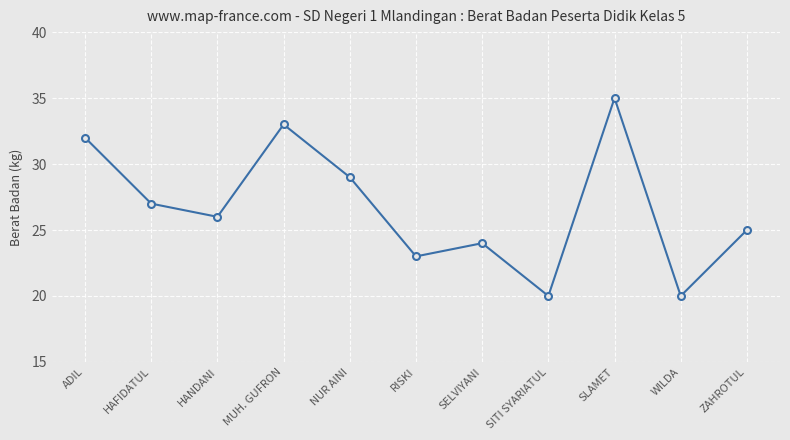

Is this an area chart (filled region under the line)?

No